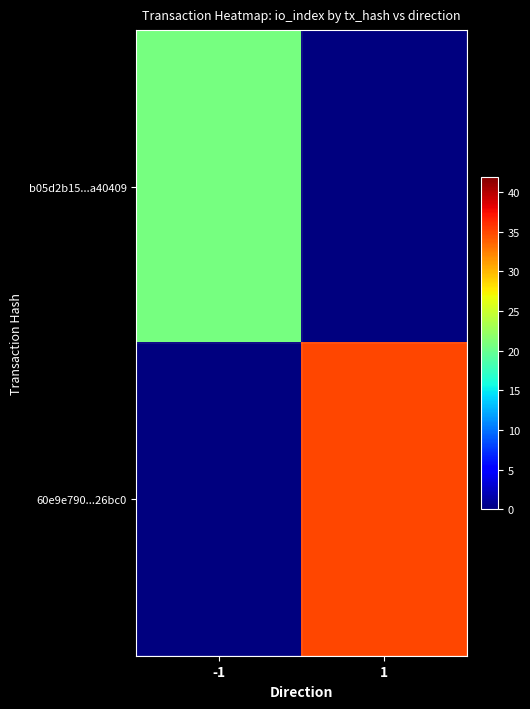

Reading left to right, transcribe all the data shown in this chart.

b05d2b15...a40409: -1=20.8	1=0.0
60e9e790...26bc0: -1=0.0	1=35.0